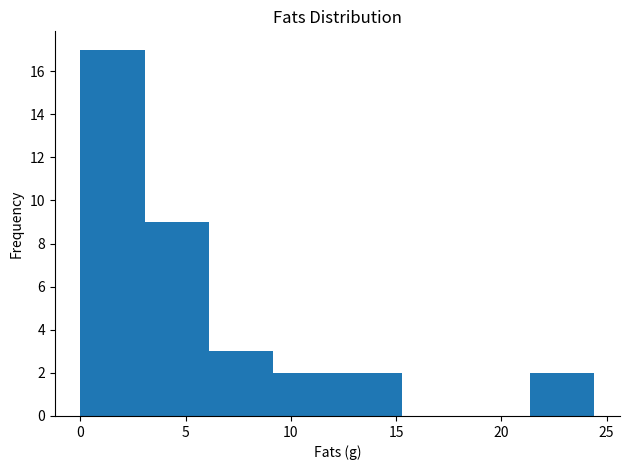

Reading left to right, transcribe this chart: for each bar, give the range it covers on the x-axis and its height. Neither the bar edges nor the heights are printed on the chart, so give them approximately, as read against the axes.

0.0 to 3.0: 17
3.0 to 6.0: 9
6.0 to 9.0: 3
9.0 to 12.0: 2
12.0 to 15.5: 2
15.5 to 18.5: 0
18.5 to 21.5: 0
21.5 to 24.5: 2